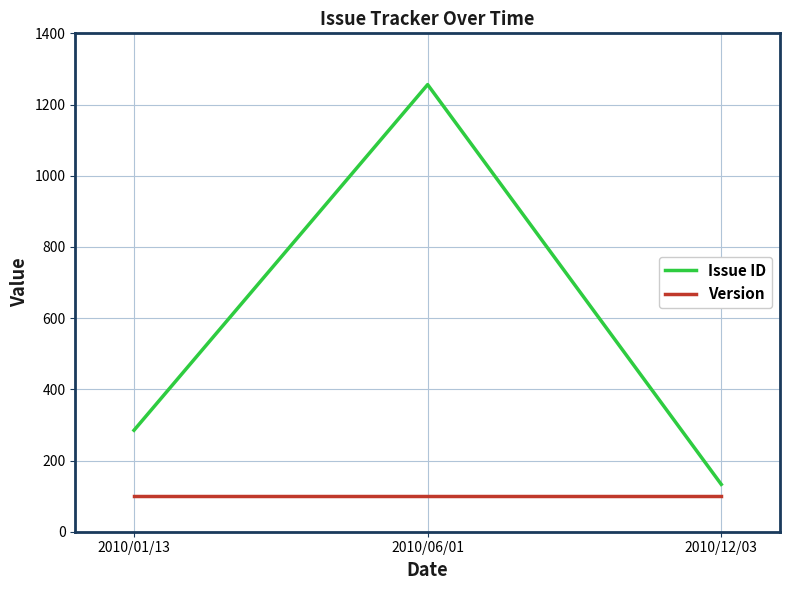

The Version series shows 170 at 2010/06/01. True or false?

False